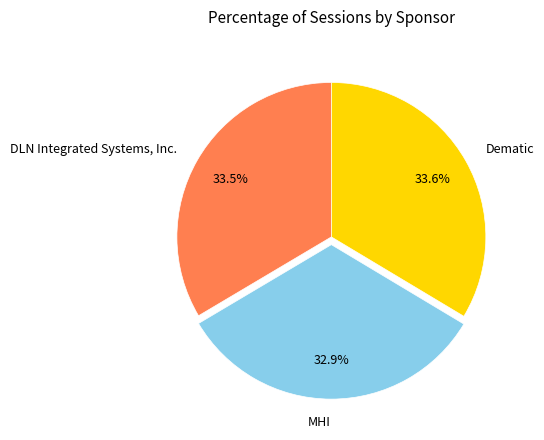

True or false: DLN Integrated Systems, Inc. accounts for 43% of the total.

False